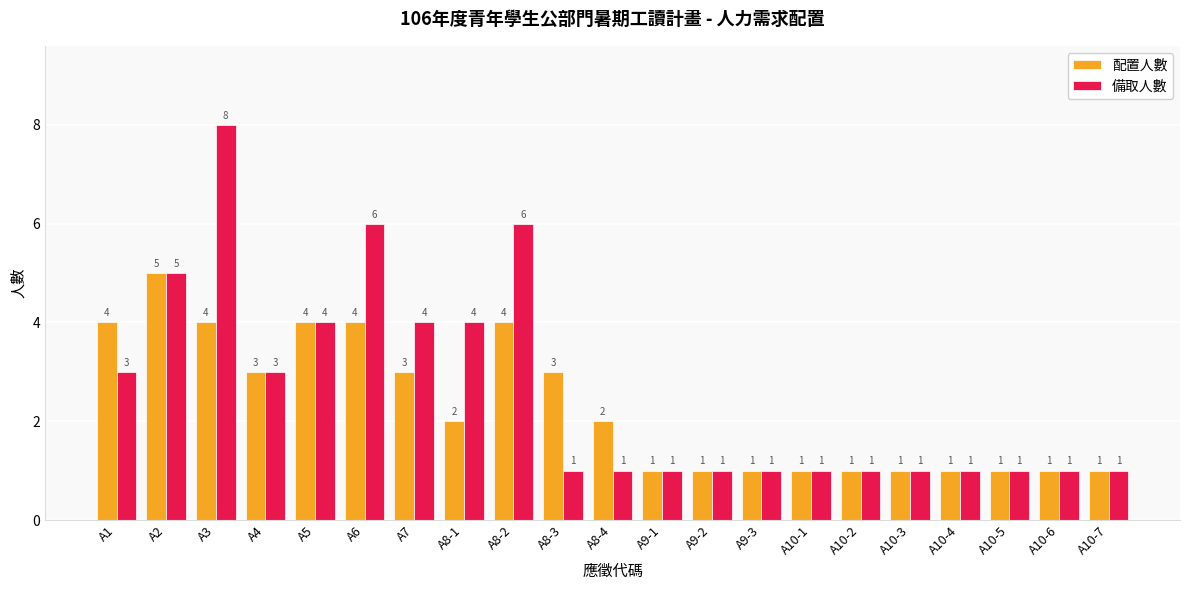

How many bars are there in total?

42